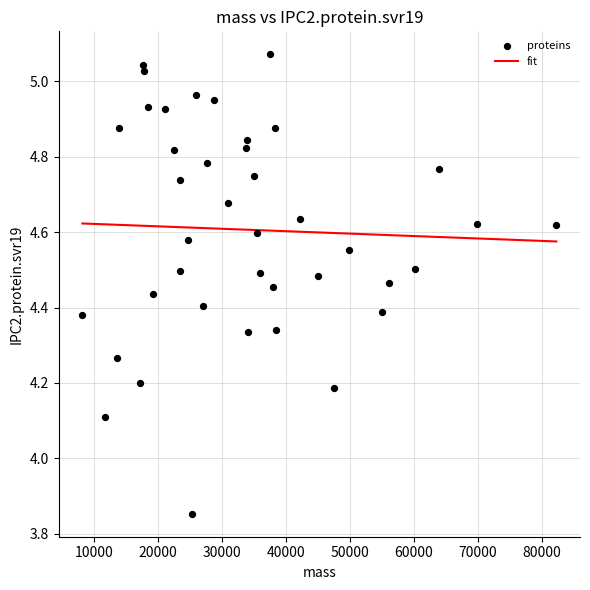

What Y value in the scatter plot is closest to 4?

4.1